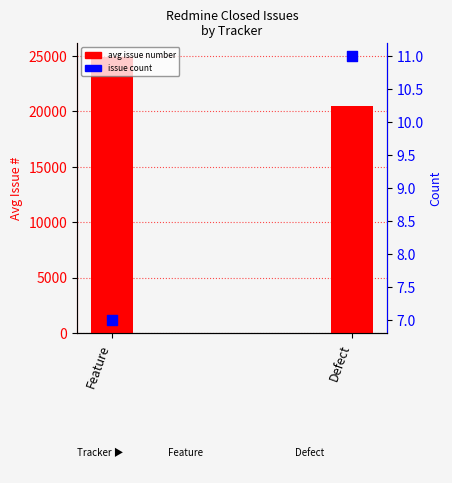

Which series contains the lowest Y value?

issue count